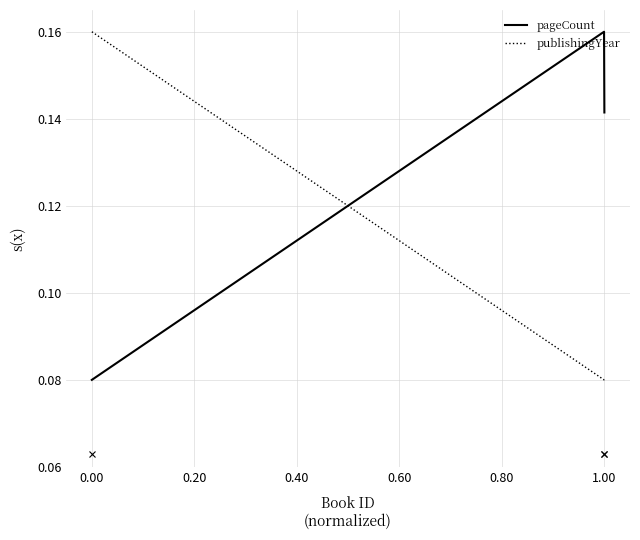

List the series in order of their overall mean, highest first.

pageCount, publishingYear